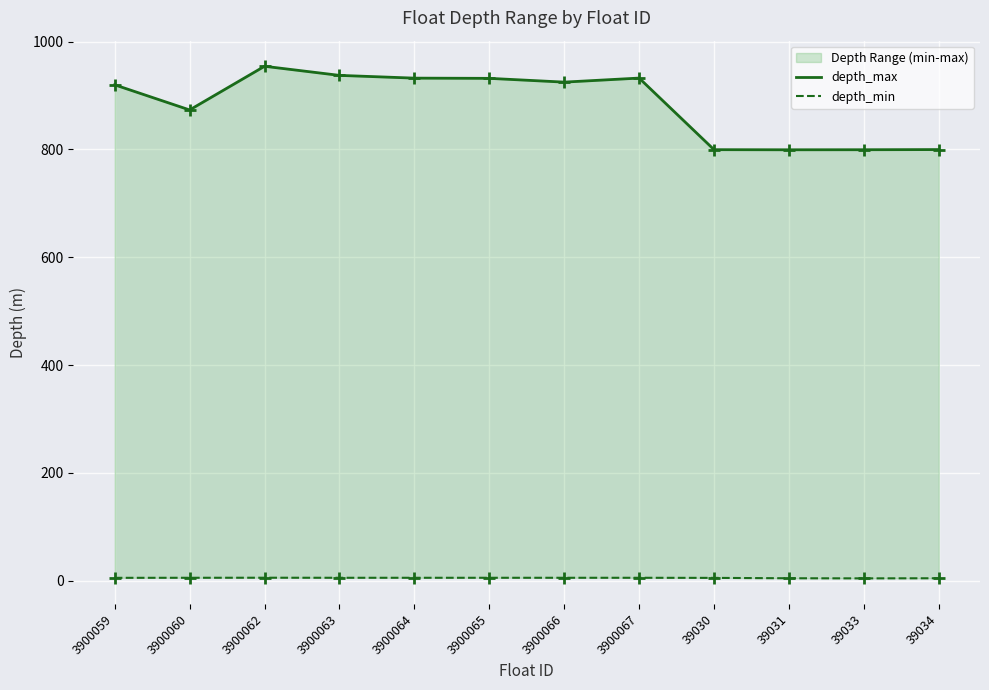

At how many categories does at least one series exceed 616?

12